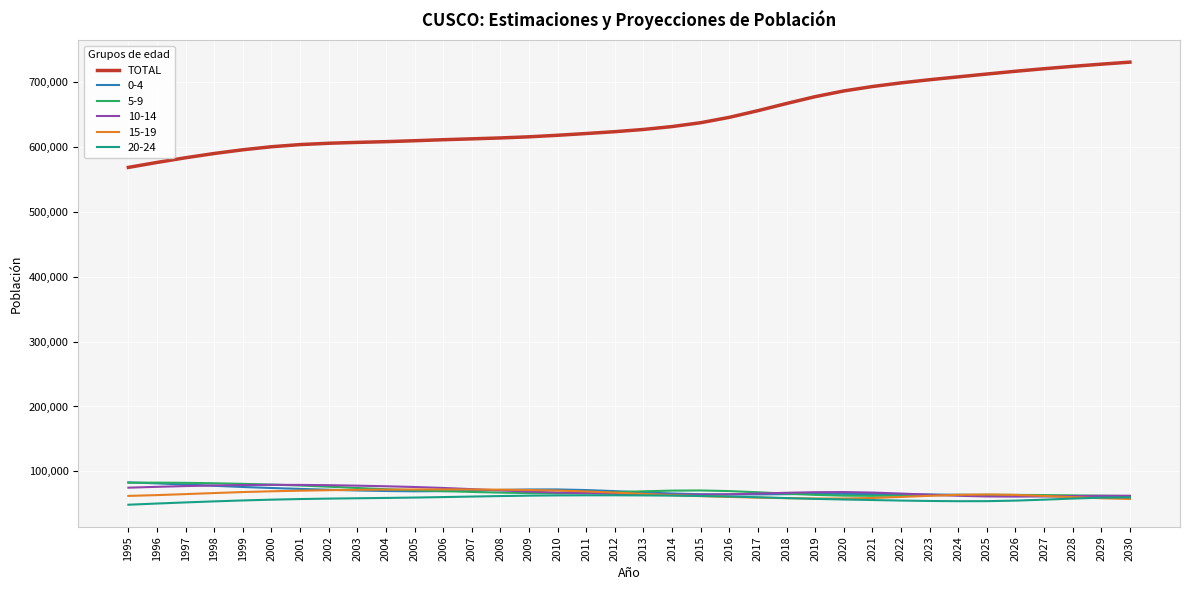

How many lines are shown in the chart?

6